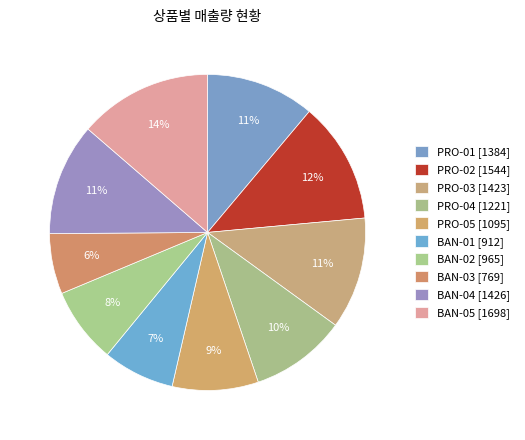

How many segments does this pie chart have?

10